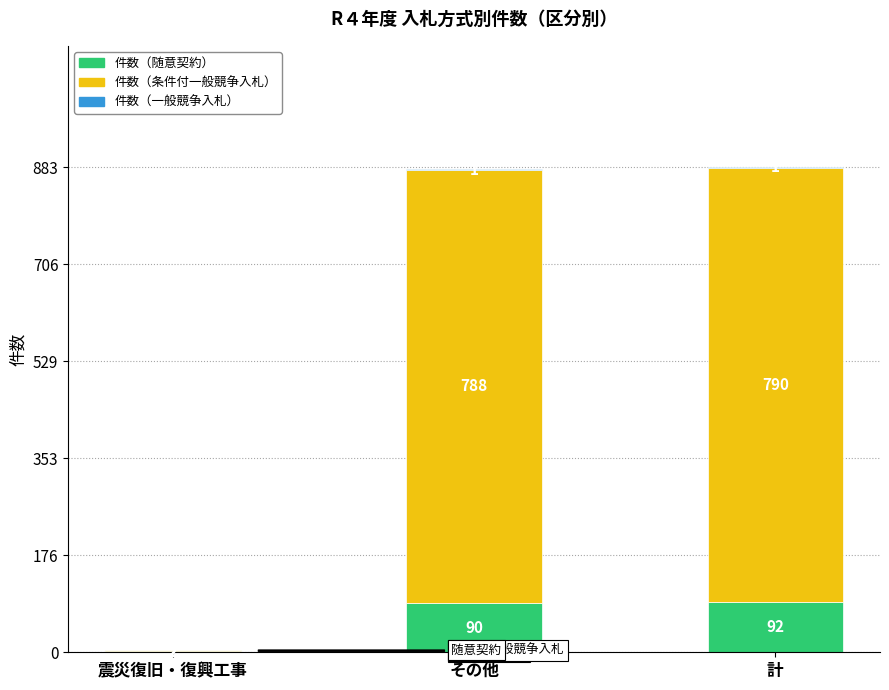

What is the total value across all series at 震災復旧・復興工事?

4